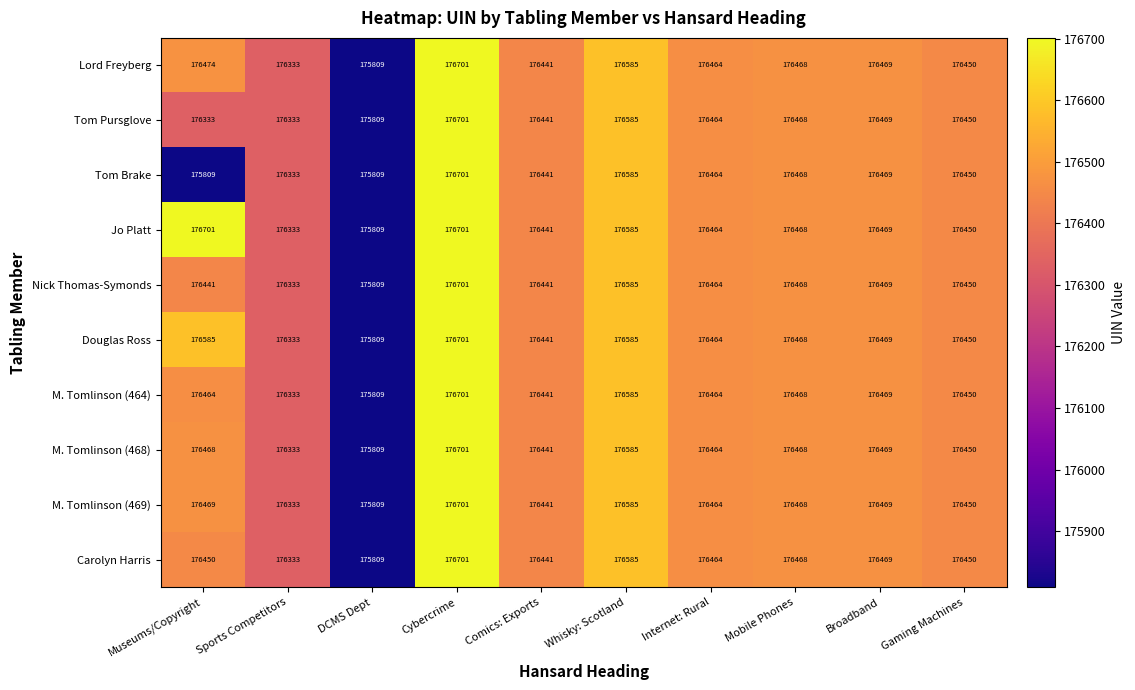

True or false: Tom Pursglove has a value of 176333 at Sports Competitors.

True